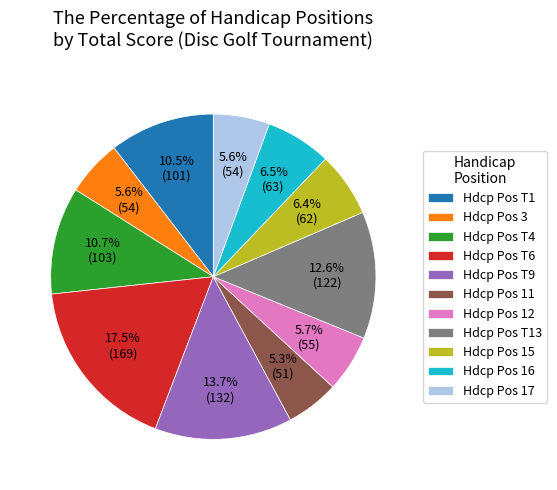

Approximately how many times larger is the value at Hdcp Pos T1 compared to Hdcp Pos T6?

0.6